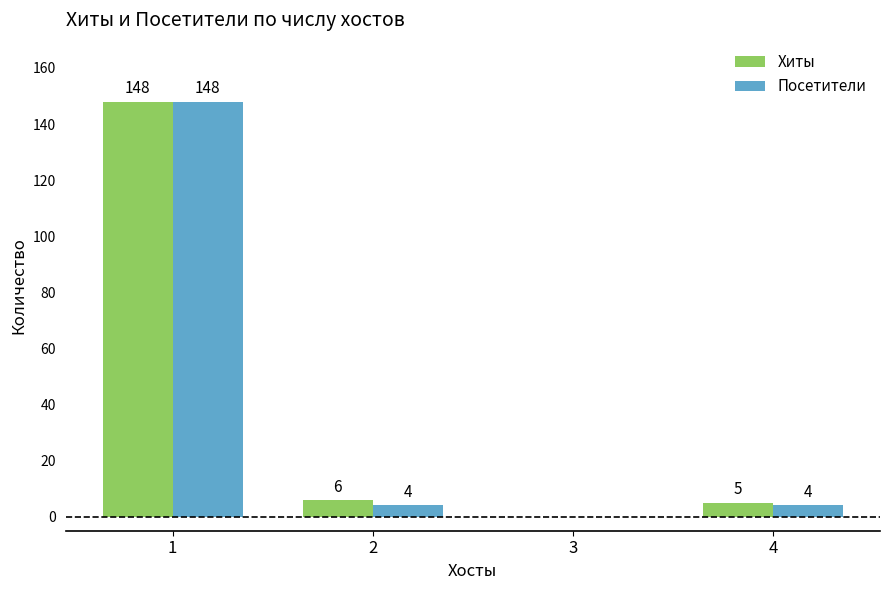

Reading left to right, extract all data points from this chart.

Хиты: 1=148	2=6	3=0	4=5
Посетители: 1=148	2=4	3=0	4=4